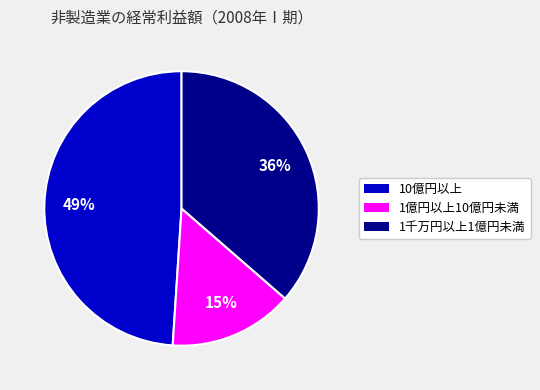

What percentage is the 1億円以上10億円未満 slice, to the nearest percent?

15%